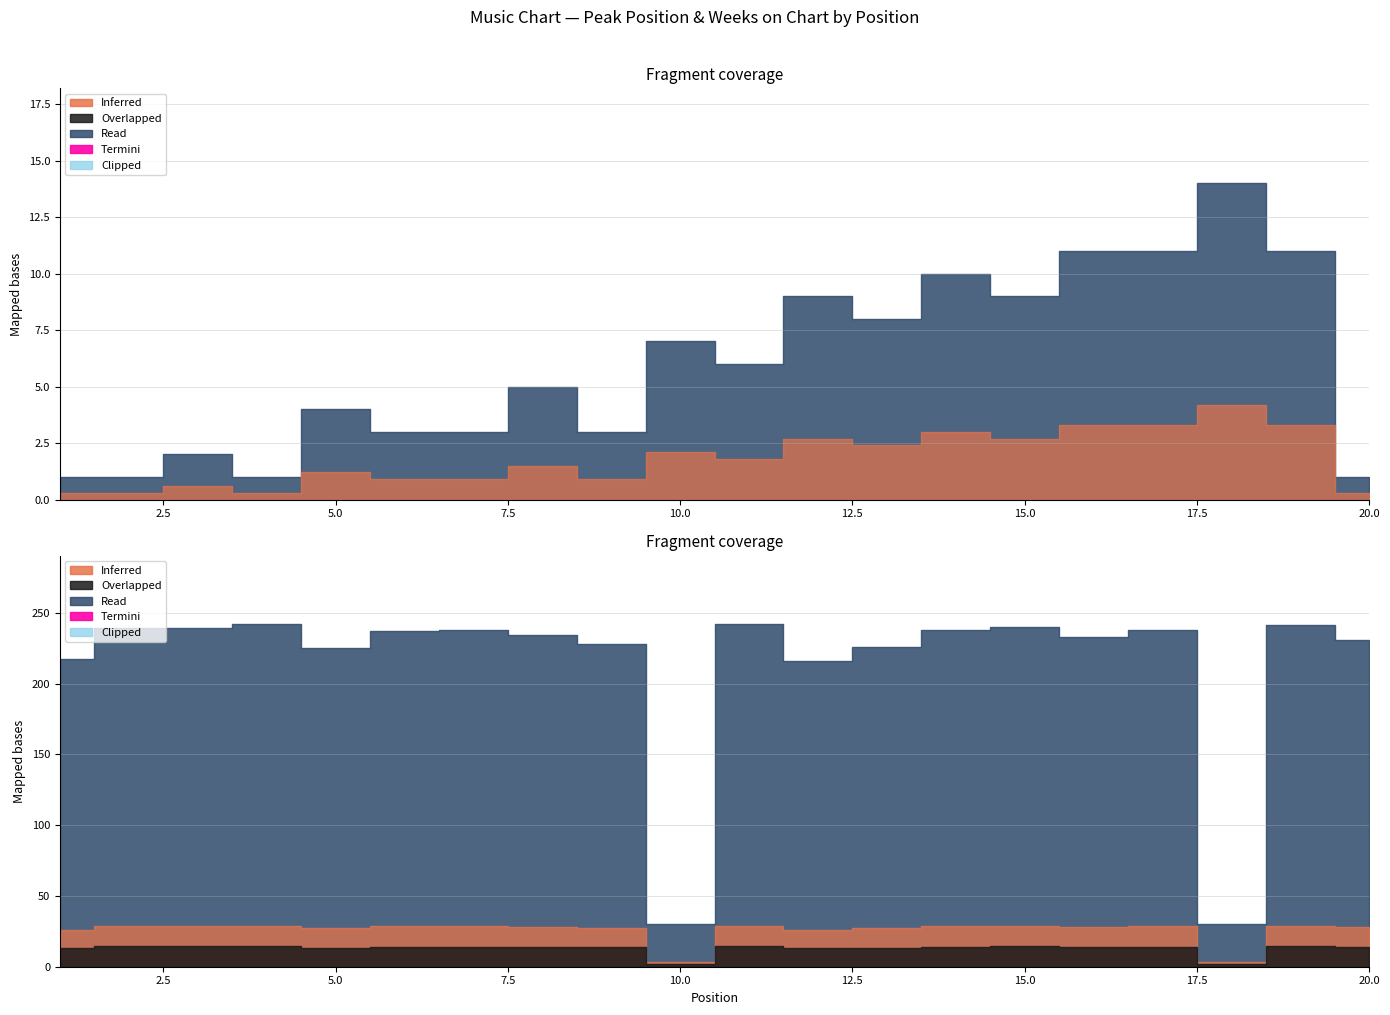

True or false: Peak Position has more than 0 interior local peaks.

True